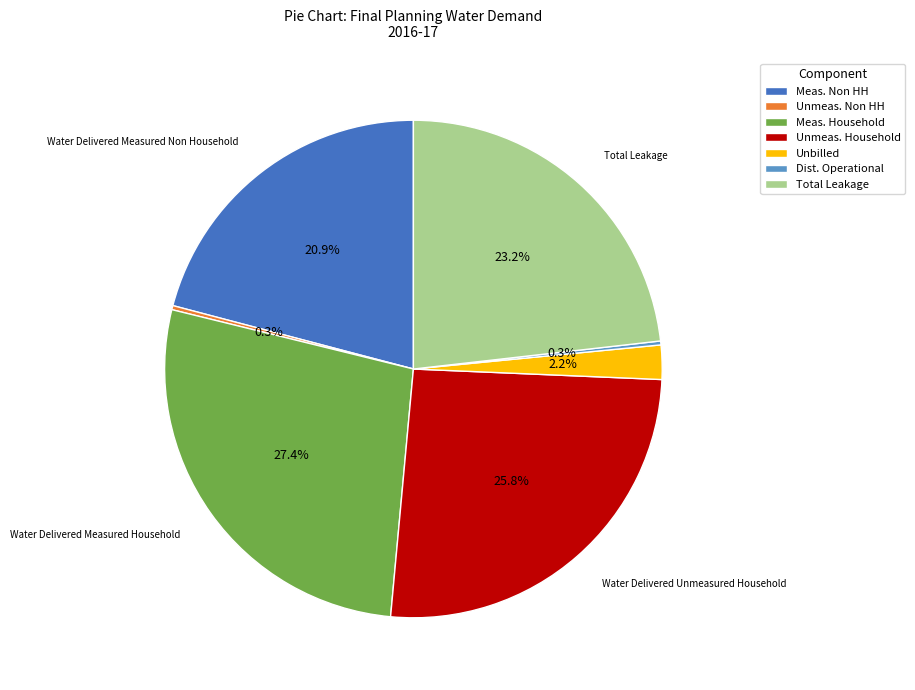

What is the largest slice in the pie chart?

Meas. Household